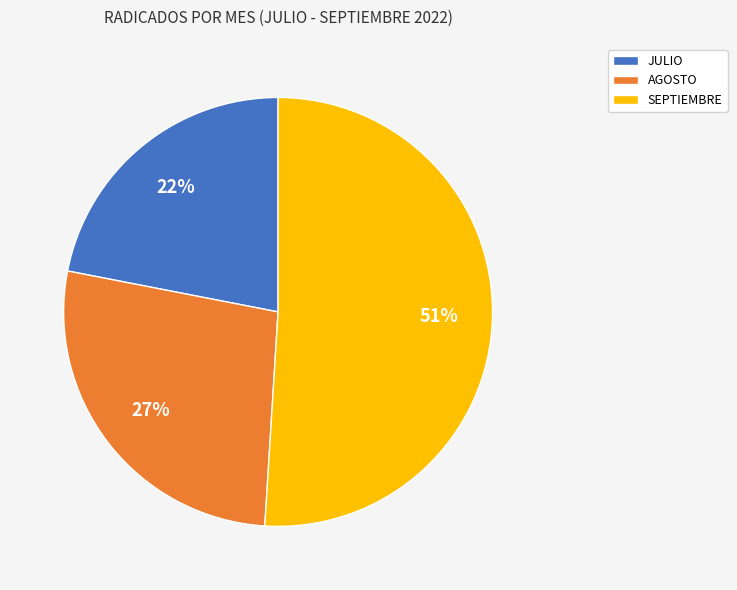

What percentage is the SEPTIEMBRE slice, to the nearest percent?

51%